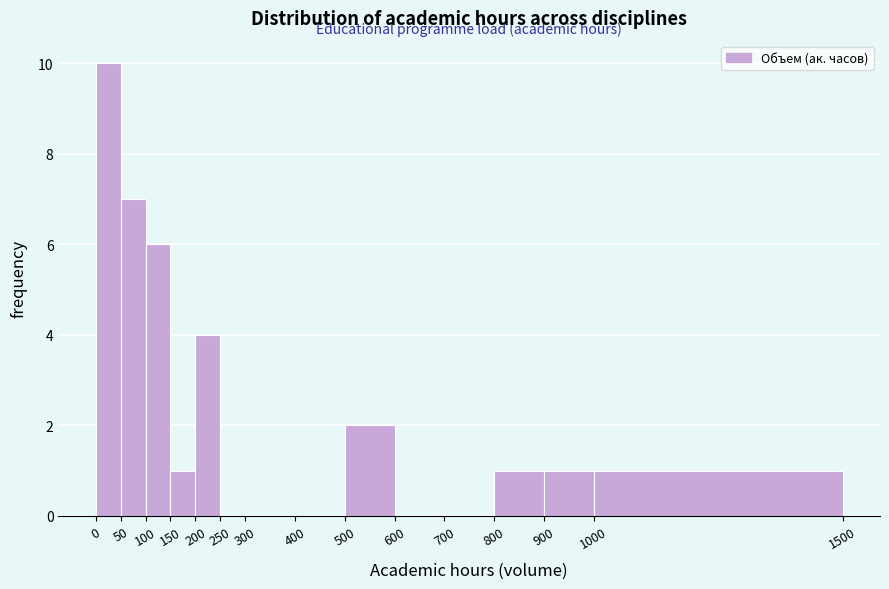

How tall is the bar that spans 100 to 150 on the x-axis? The values are not printed on the chart, so give them approximately, as read against the axis.

6